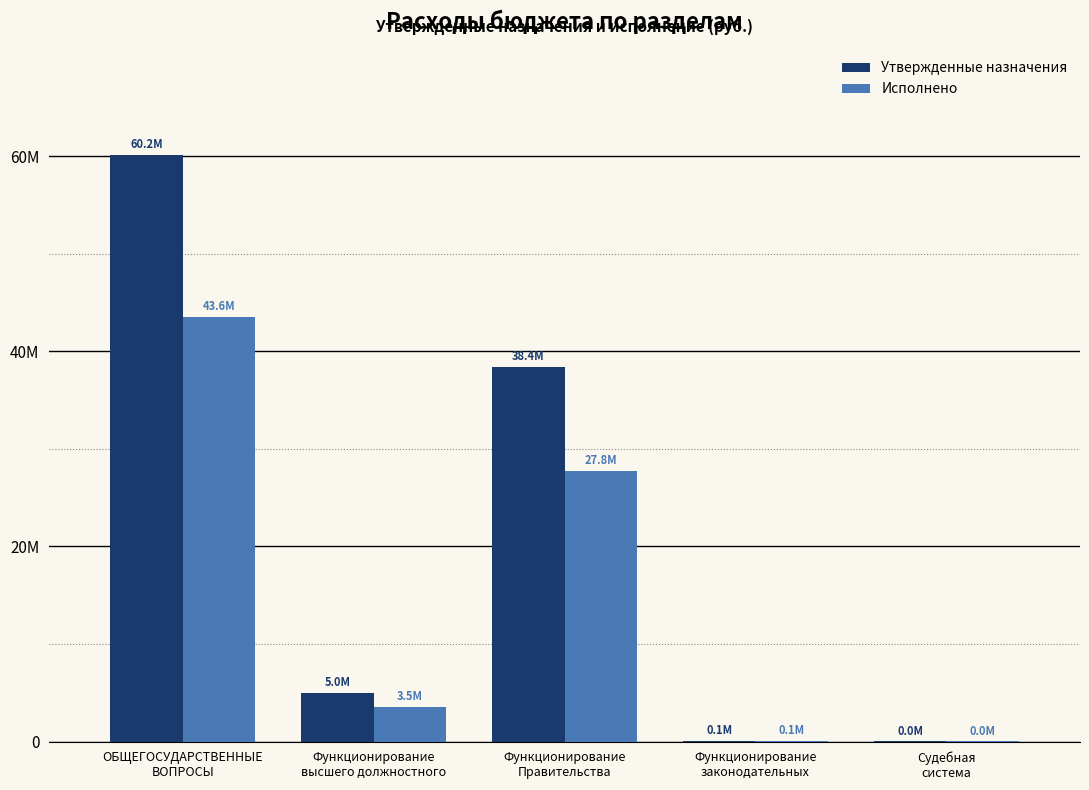

Are the bars grouped side by side (vs. stacked)?

Yes